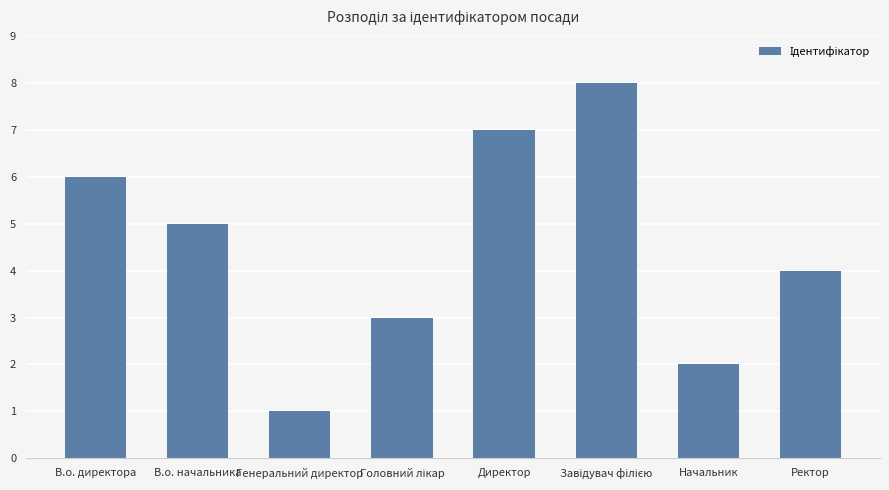

What is the label of the 3rd bar from the left?

Генеральний директор